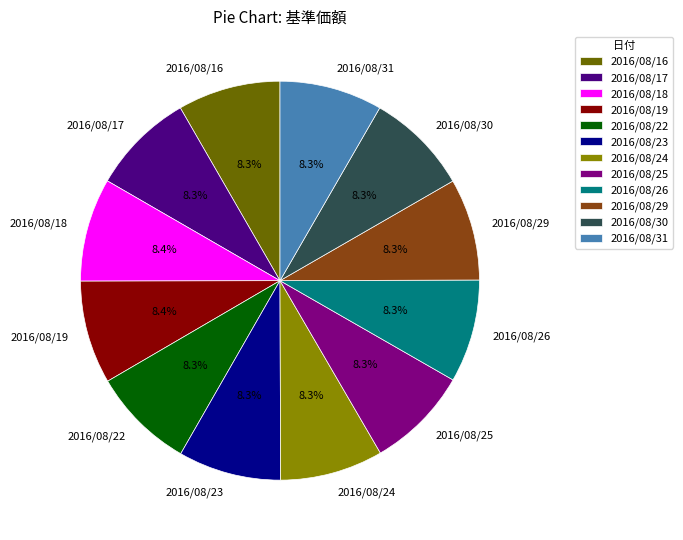

The 2016/08/24 slice represents 1% of the pie. True or false?

False